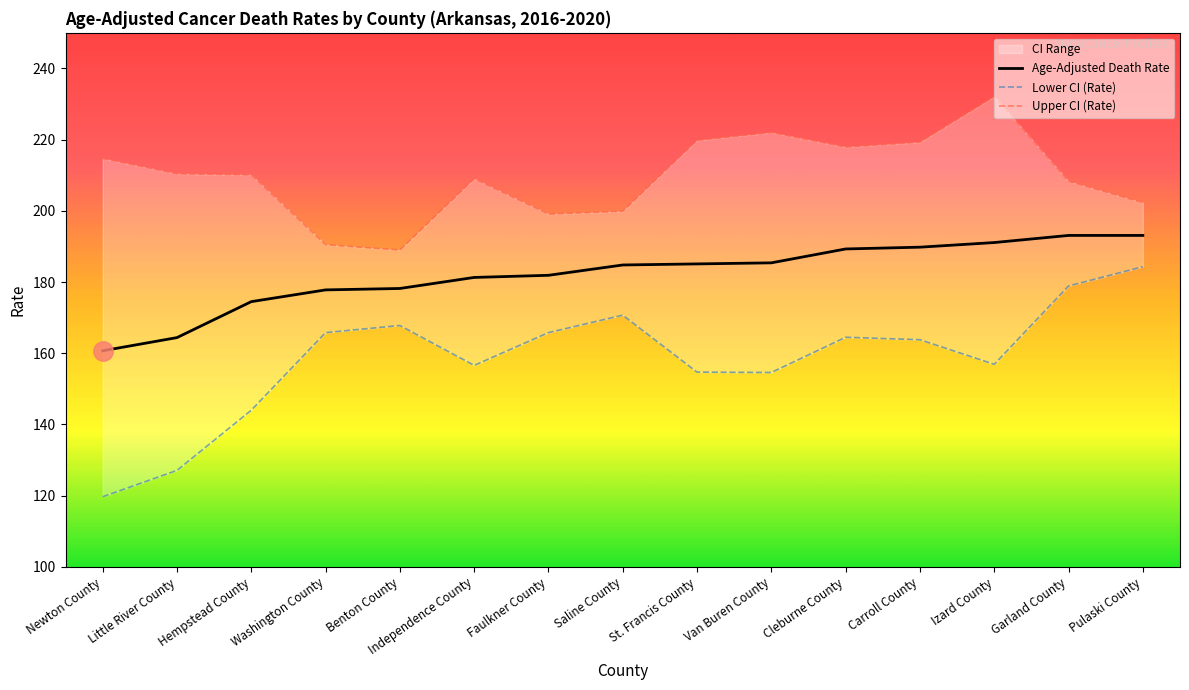

True or false: Upper CI (Rate) has a value of 219.3 at Carroll County.

True